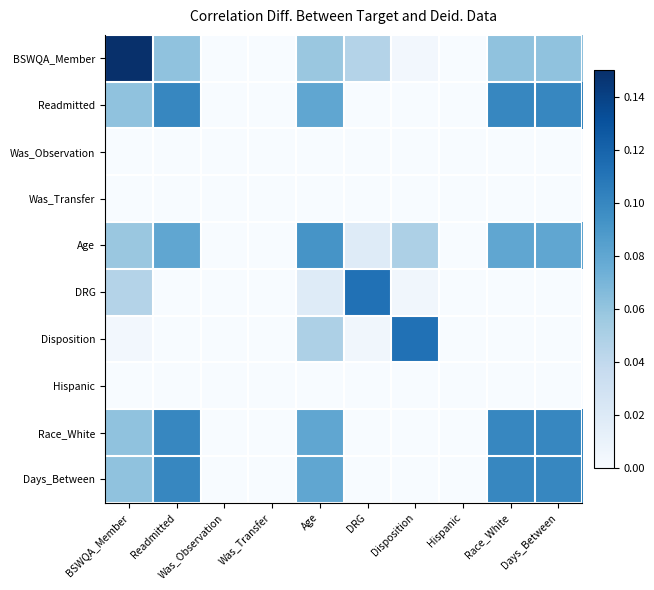

Which series has the widest spread of values?

BSWQA_Member